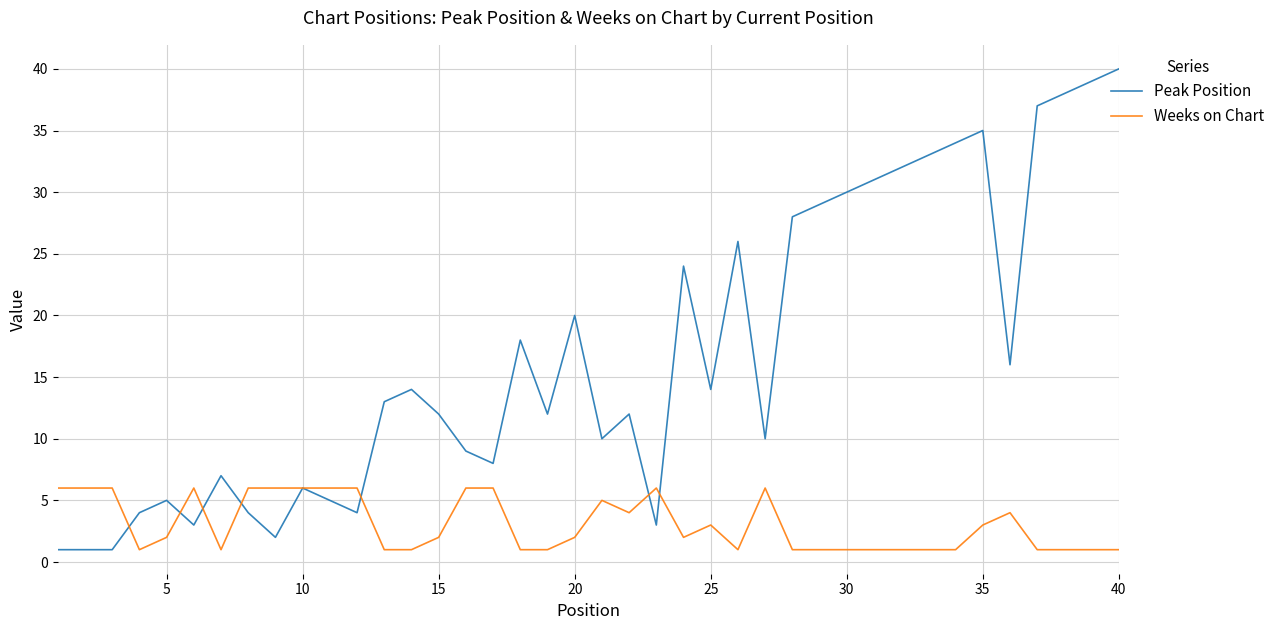

Which series has the largest range (max minus min)?

Peak Position